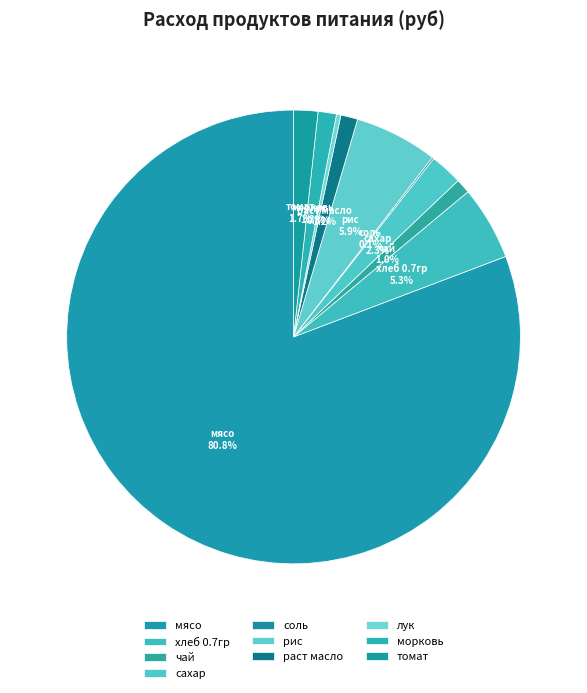

What percentage is the мясо slice, to the nearest percent?

81%